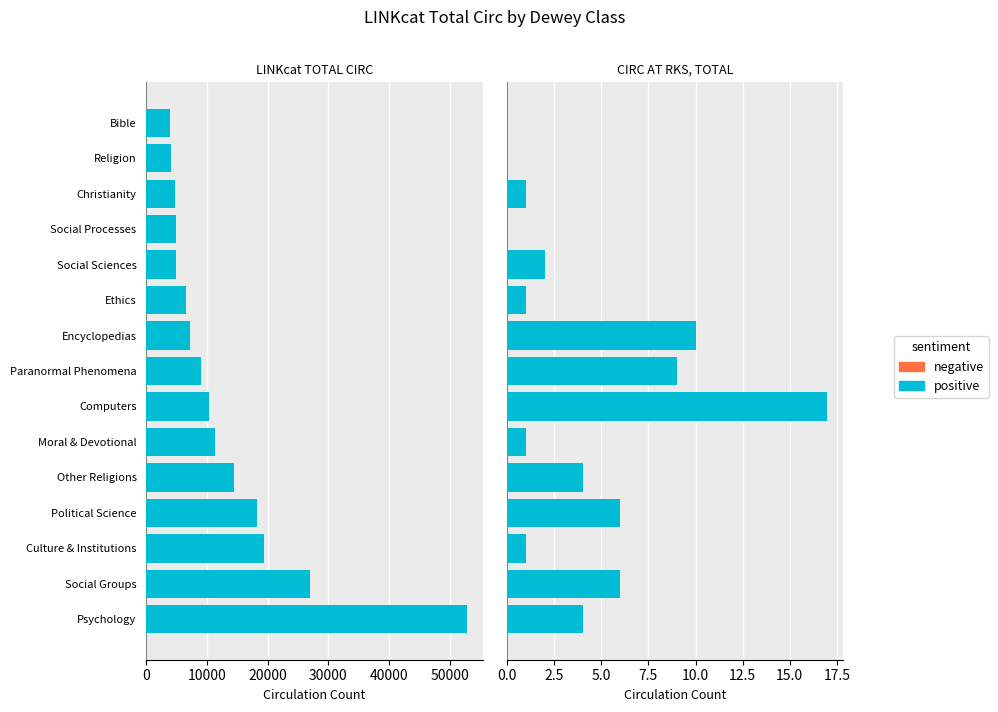

Is it true that positive equals 17.0 at Encyclopedias?

False